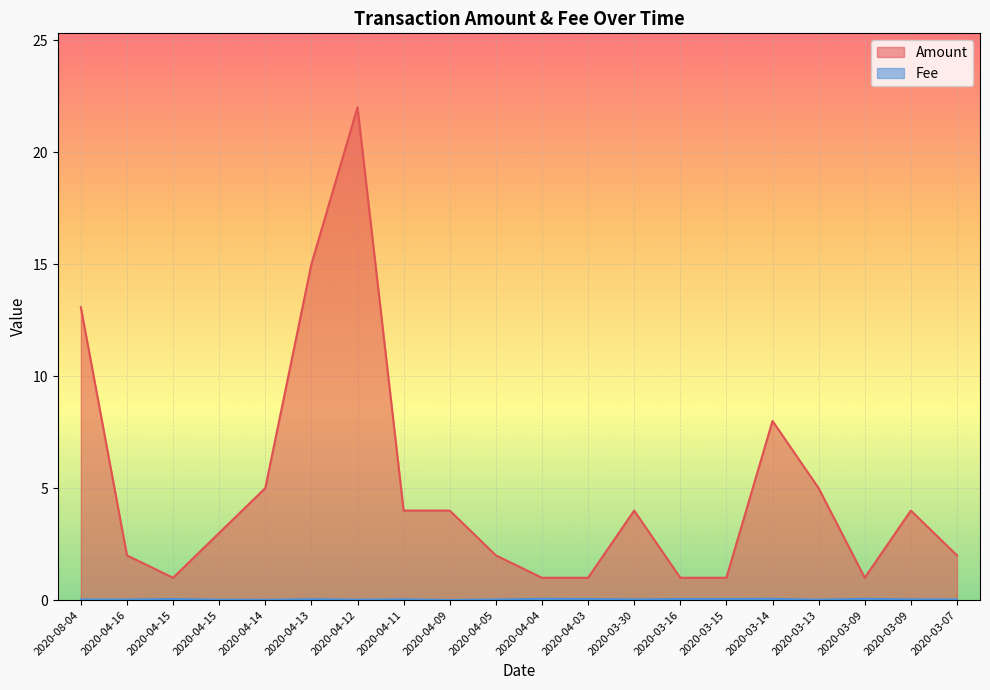

Is the value of Amount at 2020-04-15 greater than the value of Fee at 2020-03-16?

Yes